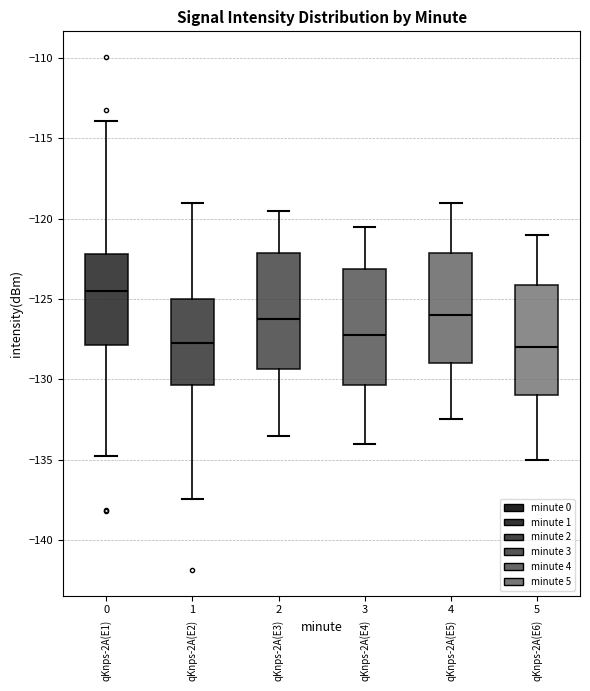

Where does the median line of the box at x = 3 sit on the y-axis? The values are not printed on the chart, so give them approximately, as read against the axis.

-127.0